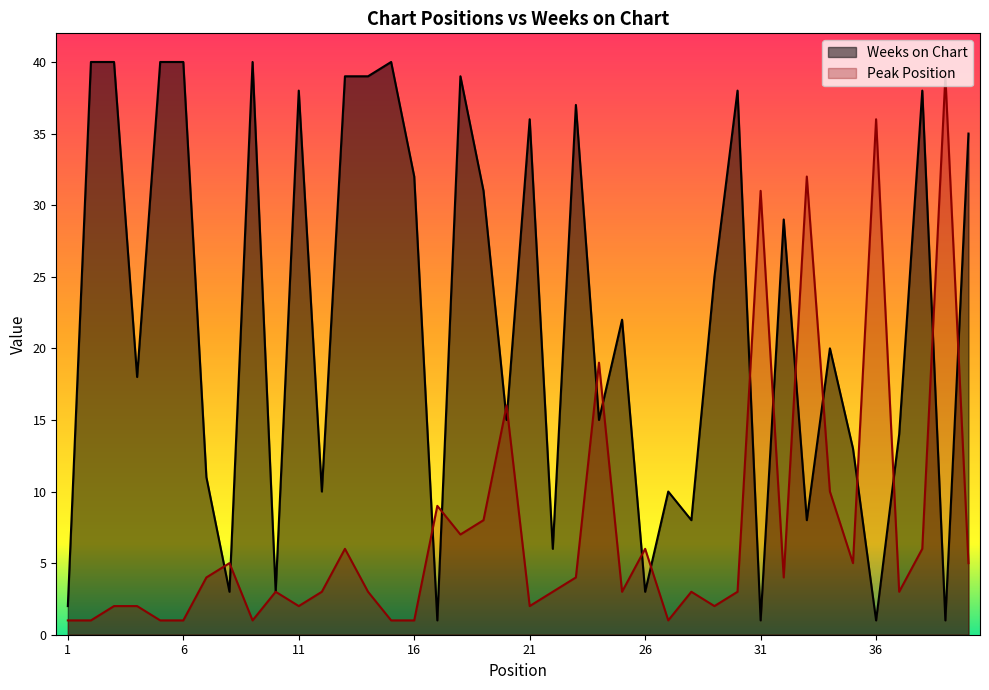

True or false: Peak Position and Weeks on Chart cross at least once.

True